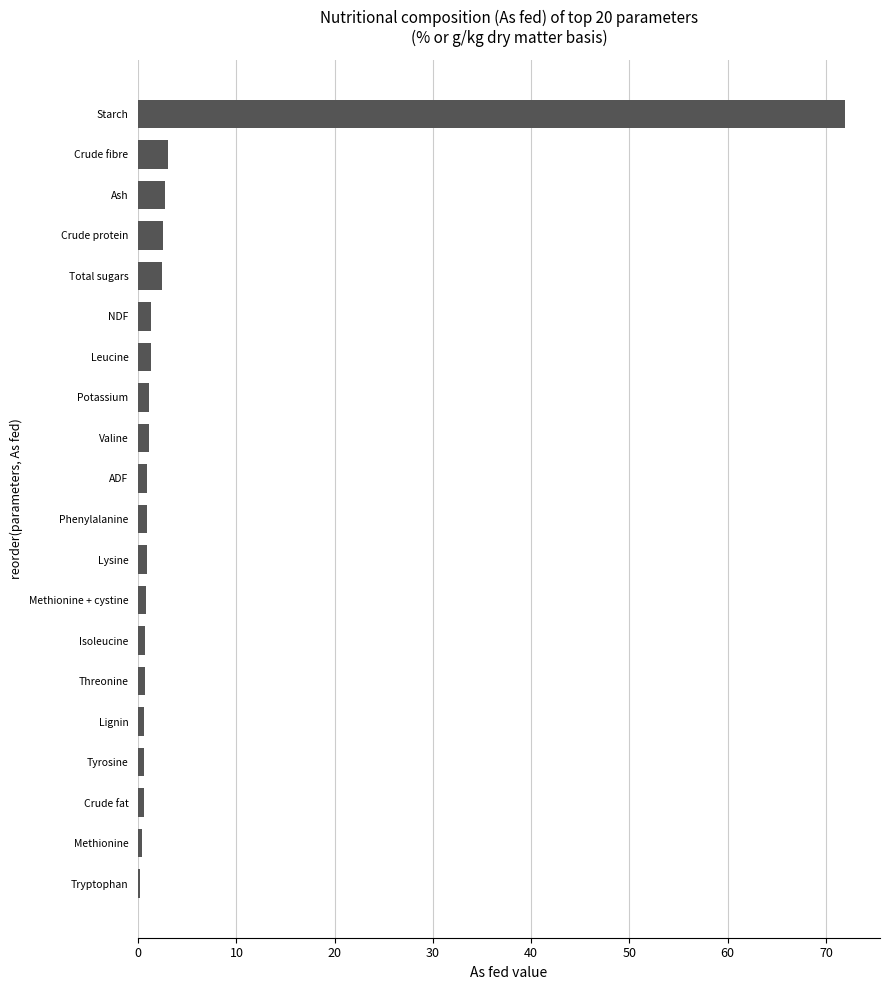

Between Crude protein and ADF, which is larger?

Crude protein